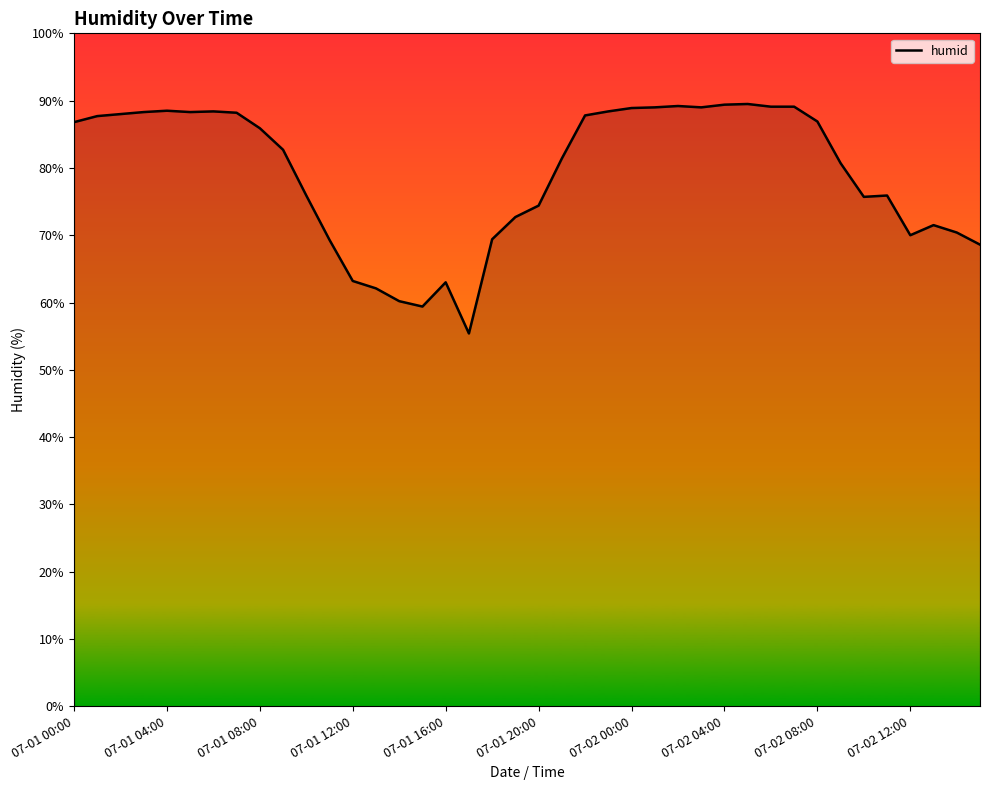

Does the chart display data point markers on the line(s)?

No